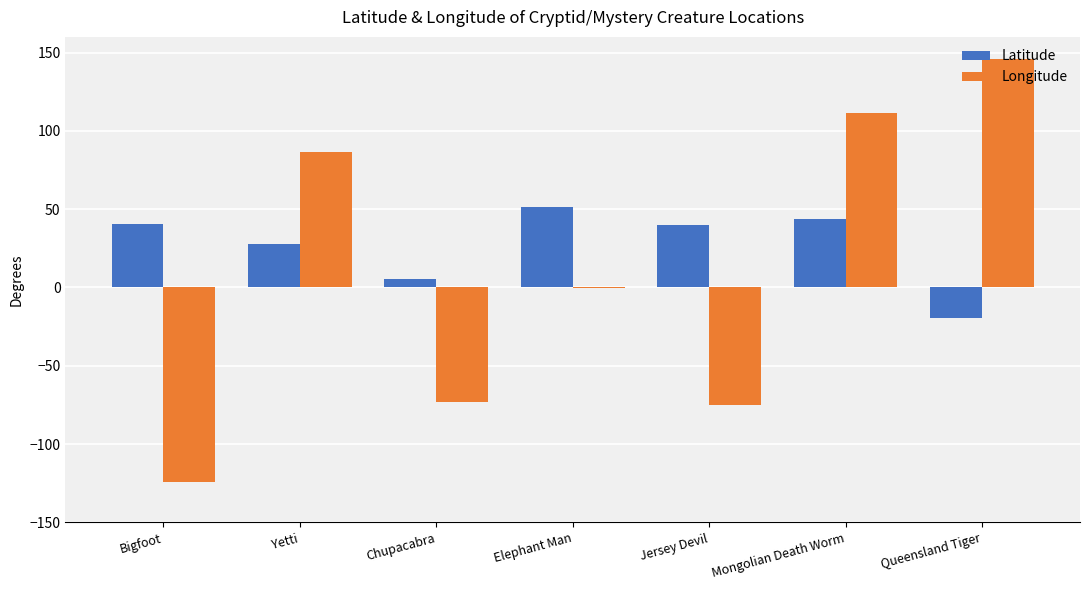

At which label is Longitude closest to 10?

Elephant Man